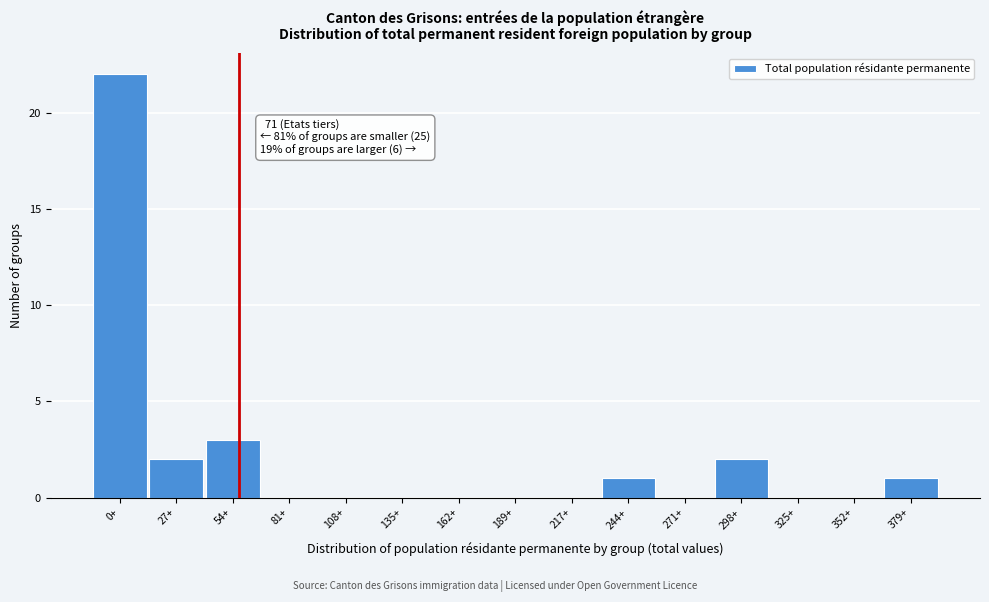

Reading right to left, transcribe all the data shown in this chart.

379+=1	352+=0	325+=0	298+=2	271+=0	244+=1	217+=0	189+=0	162+=0	135+=0	108+=0	81+=0	54+=3	27+=2	0+=22